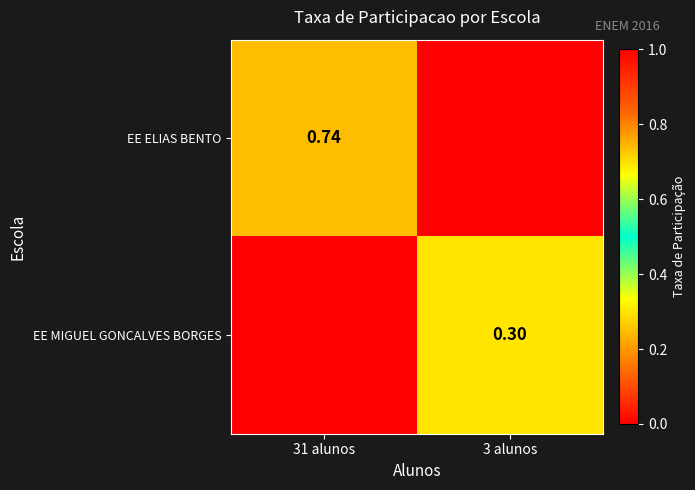

Which series has the largest total across all categories?

EE ELIAS BENTO